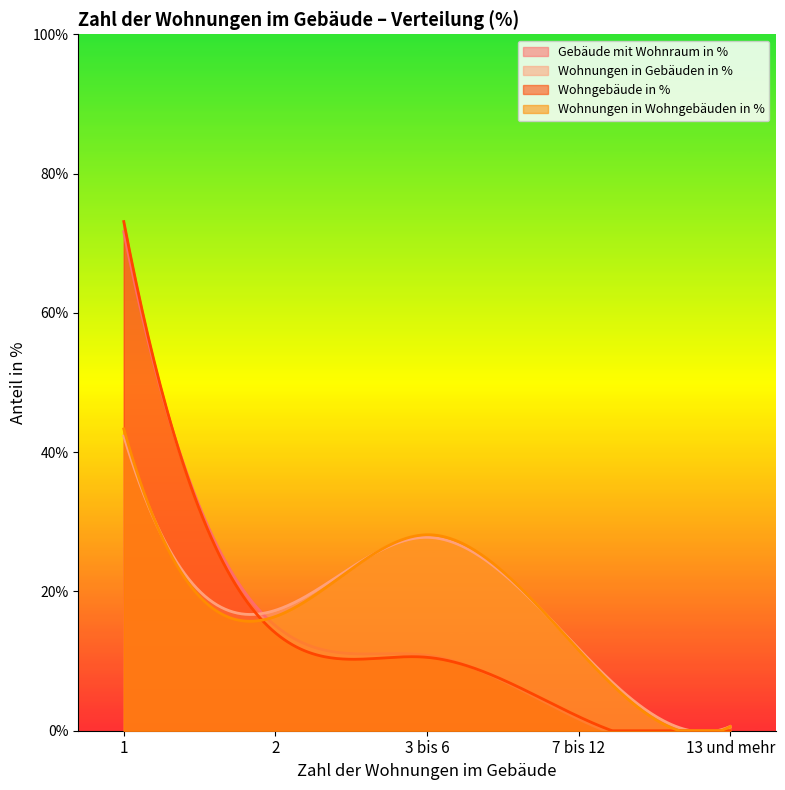

Read the Wohnungen in Wohngebäuden in % value at 7 bis 12.

11.6